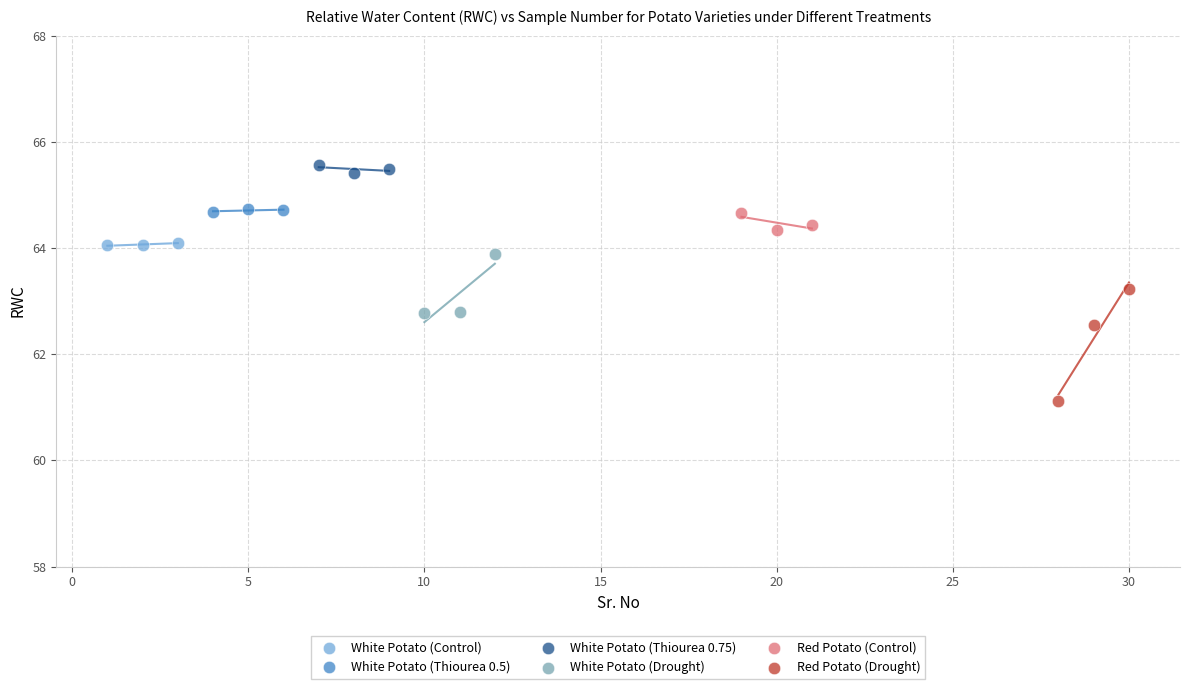

Which series has the widest spread of Y values?

Red Potato (Drought)